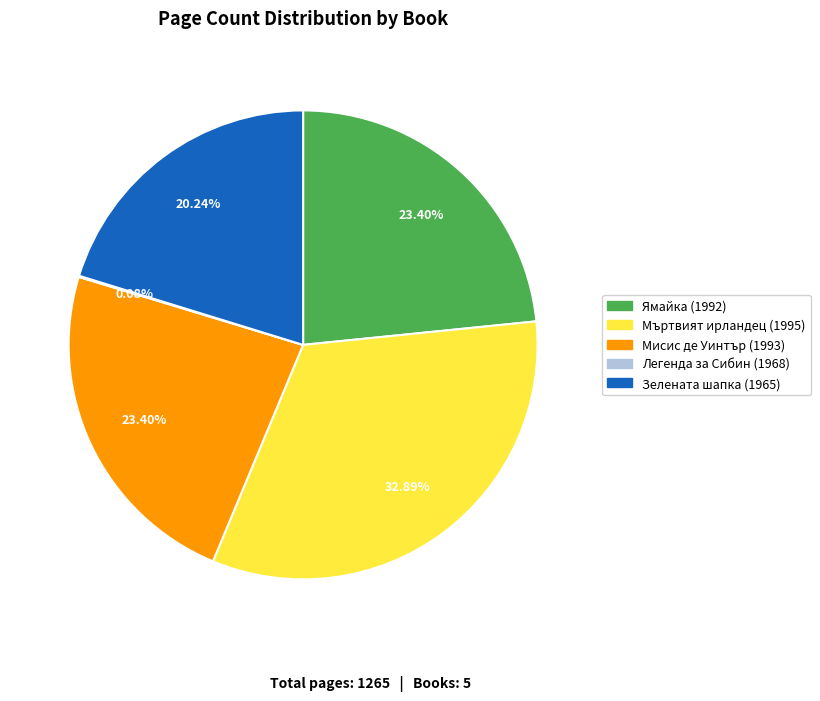

Is the sum of Зелената шапка (1965) and Мисис де Уинтър (1993) greater than half?

No